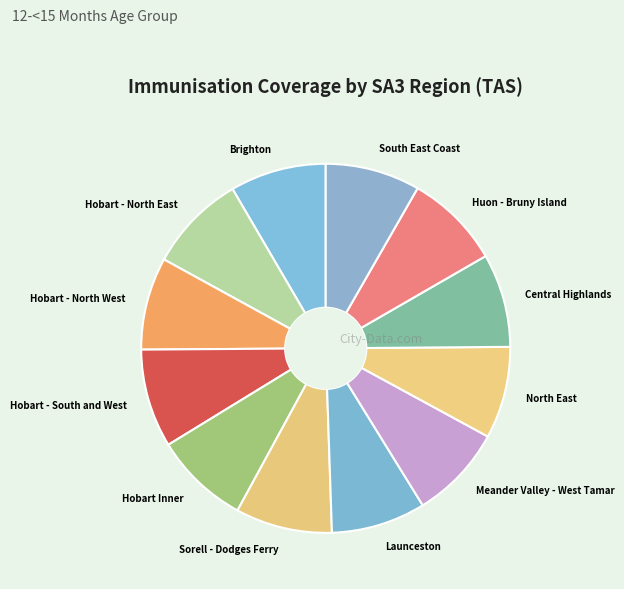

Is Huon - Bruny Island the majority of the pie?

No